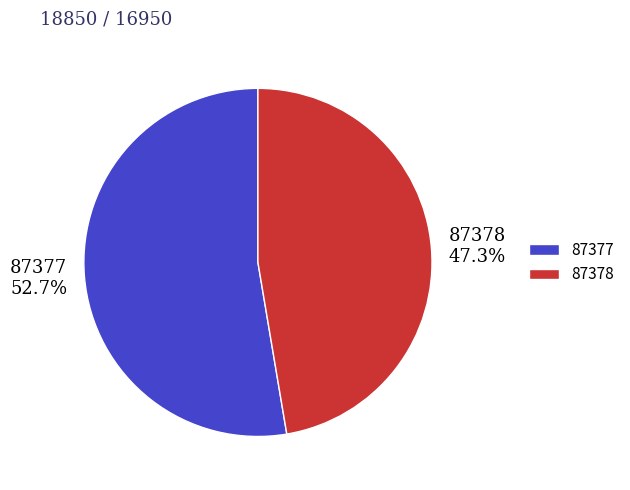

Which slice is the largest?

87377